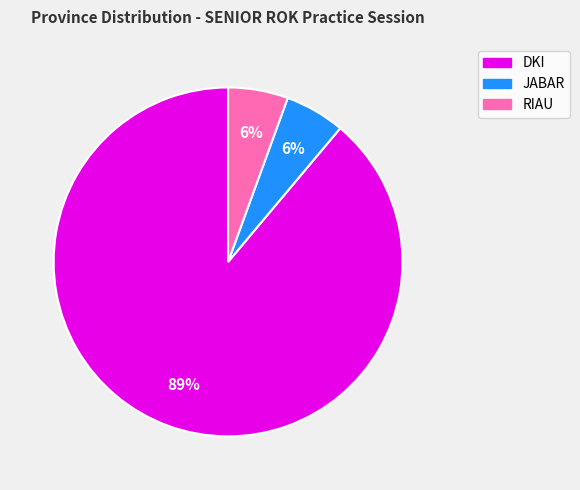

Which category has the biggest portion of the pie?

DKI